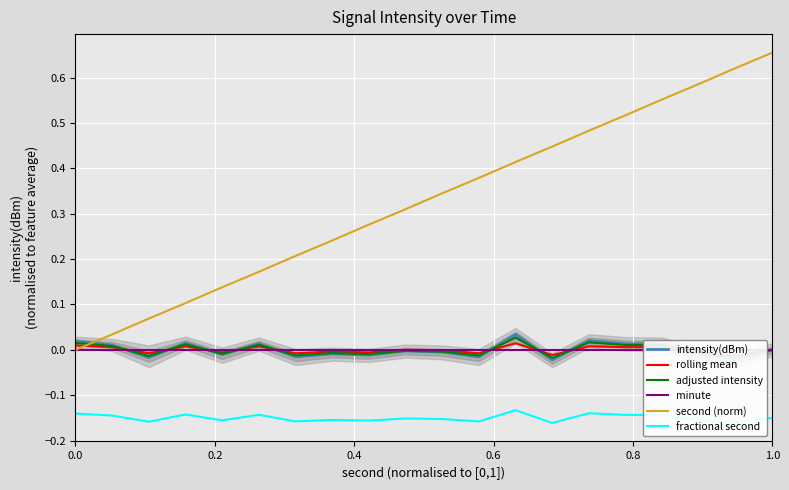

True or false: fractional second and intensity(dBm) intersect in this chart.

False